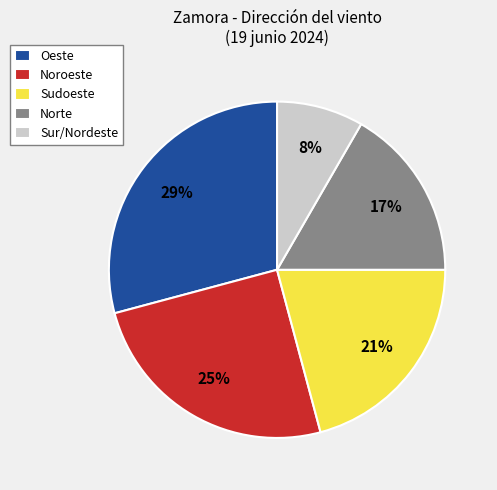

How many slices are in this pie chart?

5